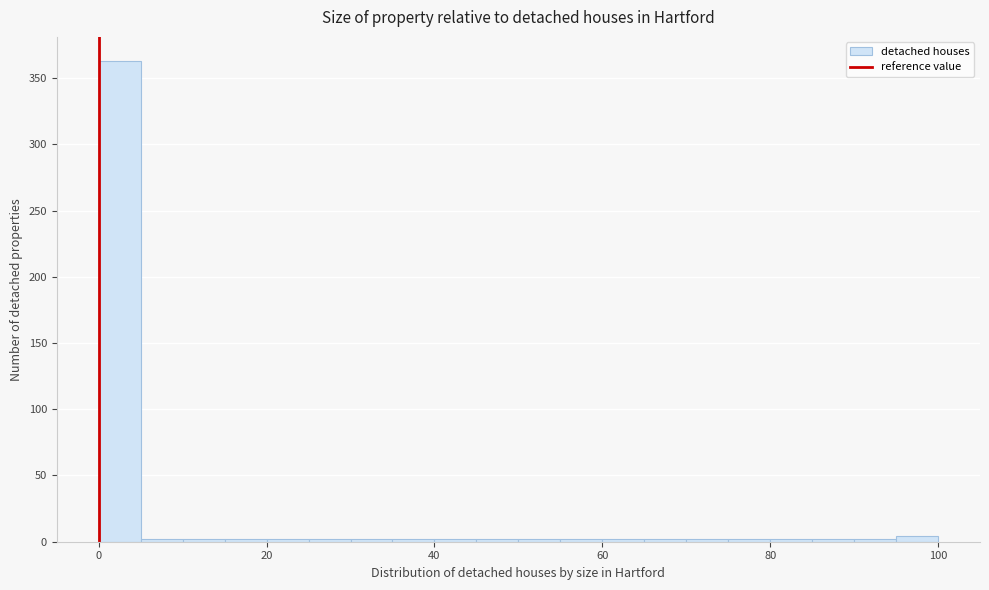

Around what value on the x-axis is the tallest bar? Give the approximate position of its centre, as read against the axis.

2